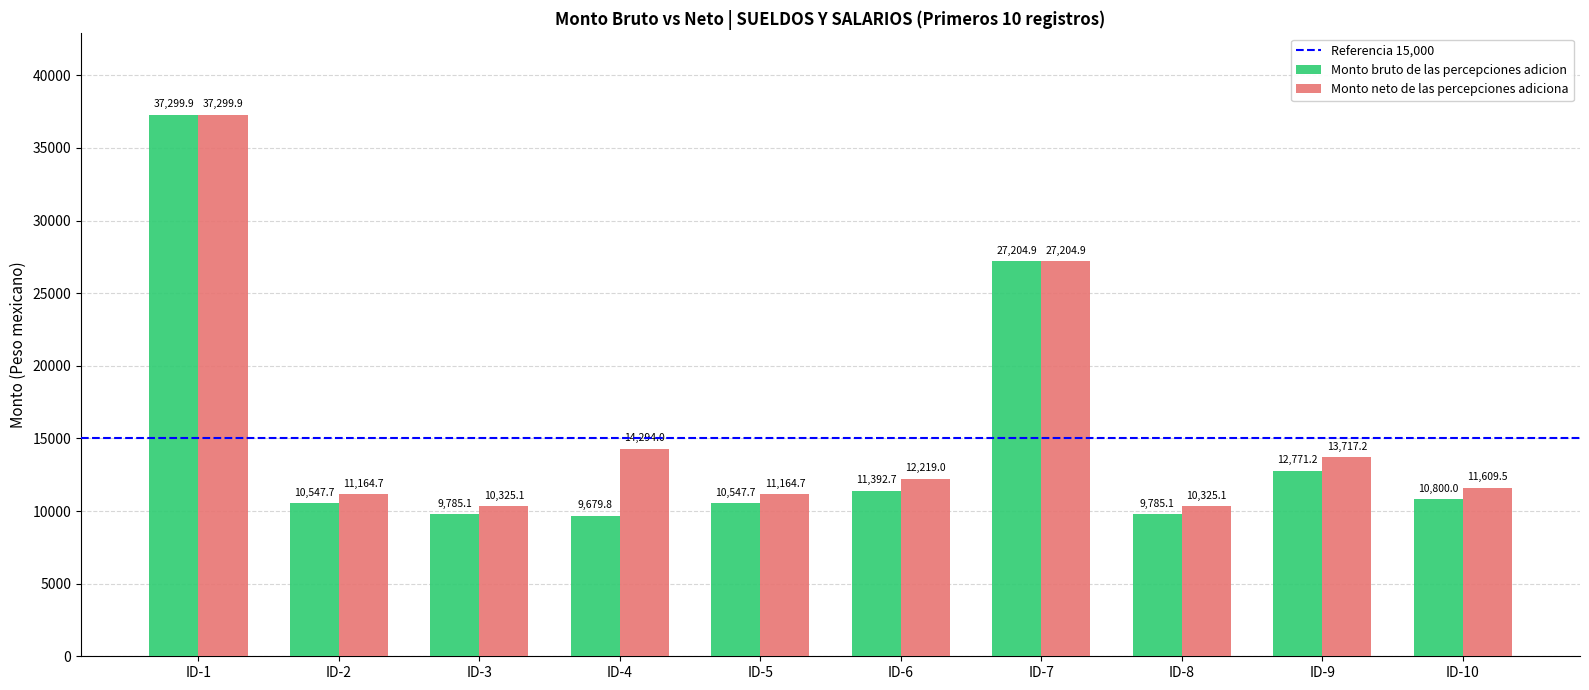

True or false: Monto neto de las percepciones adiciona has a value of 10325.1 at ID-3.

True